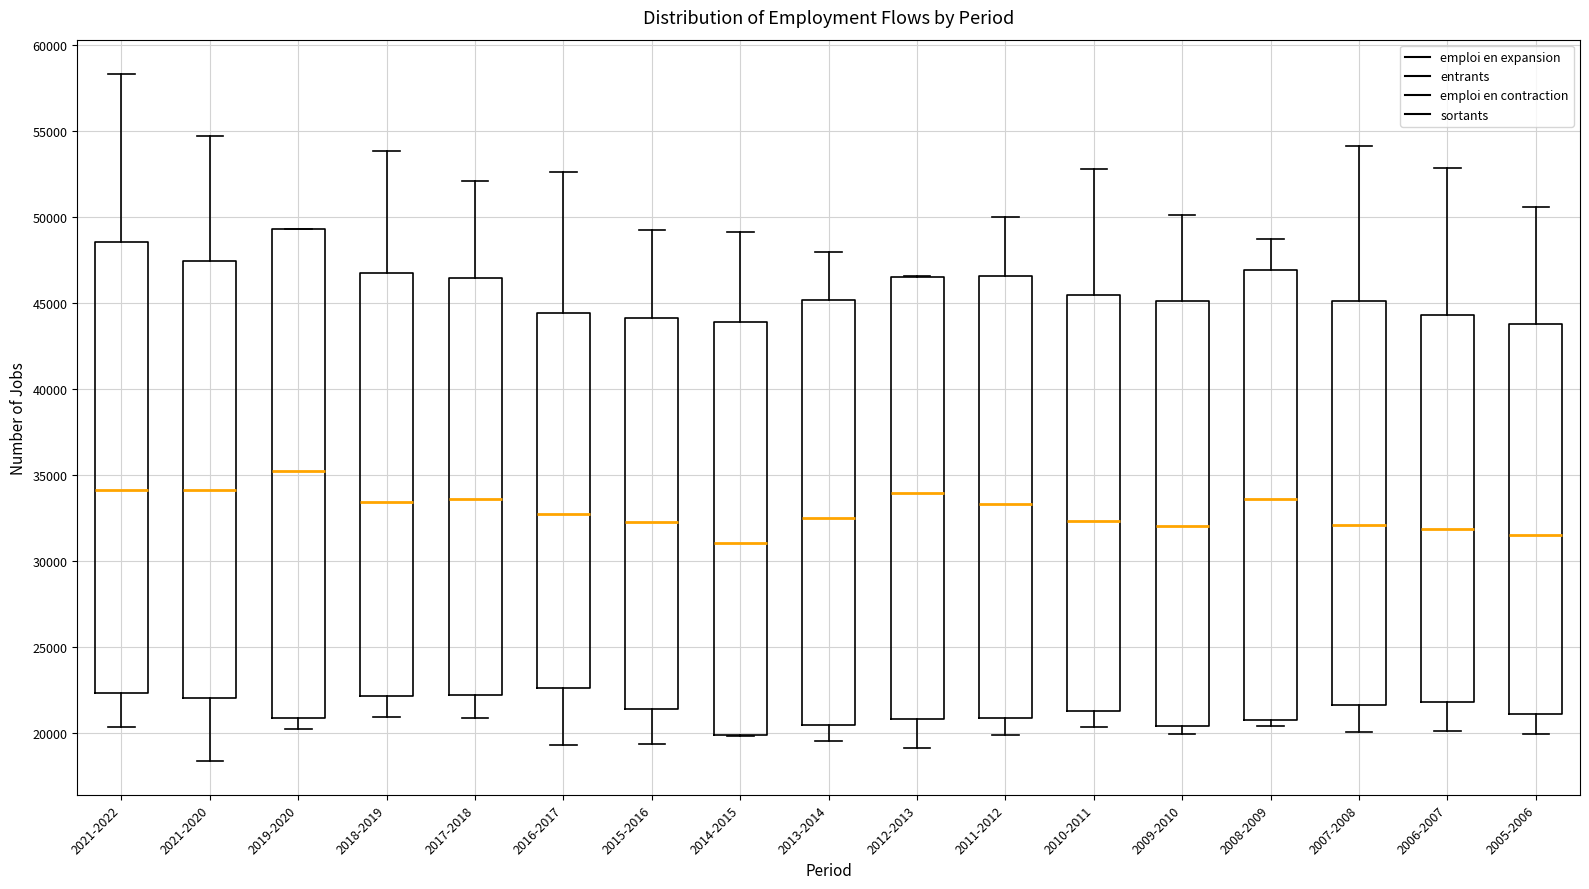

Reading left to right, read every box against the y-axis: the position of its median line, the range the box covers, and the ends of its whiskers. The values are not printed on the chart, so give them approximately, as read against the axis.

2021-2022: median 34000, box 22500 to 48500, whiskers 20500 to 58500
2021-2020: median 34000, box 22000 to 47500, whiskers 18500 to 55000
2019-2020: median 35000, box 21000 to 49500, whiskers 20000 to 49500
2018-2019: median 33500, box 22000 to 46500, whiskers 21000 to 54000
2017-2018: median 33500, box 22500 to 46500, whiskers 21000 to 52000
2016-2017: median 32500, box 22500 to 44500, whiskers 19500 to 52500
2015-2016: median 32500, box 21500 to 44000, whiskers 19500 to 49500
2014-2015: median 31000, box 20000 to 44000, whiskers 20000 to 49000
2013-2014: median 32500, box 20500 to 45000, whiskers 19500 to 48000
2012-2013: median 34000, box 21000 to 46500, whiskers 19000 to 46500
2011-2012: median 33500, box 21000 to 46500, whiskers 20000 to 50000
2010-2011: median 32500, box 21500 to 45500, whiskers 20500 to 53000
2009-2010: median 32000, box 20500 to 45000, whiskers 20000 to 50000
2008-2009: median 33500, box 21000 to 47000, whiskers 20500 to 49000
2007-2008: median 32000, box 21500 to 45000, whiskers 20000 to 54000
2006-2007: median 32000, box 22000 to 44500, whiskers 20000 to 53000
2005-2006: median 31500, box 21000 to 44000, whiskers 20000 to 50500